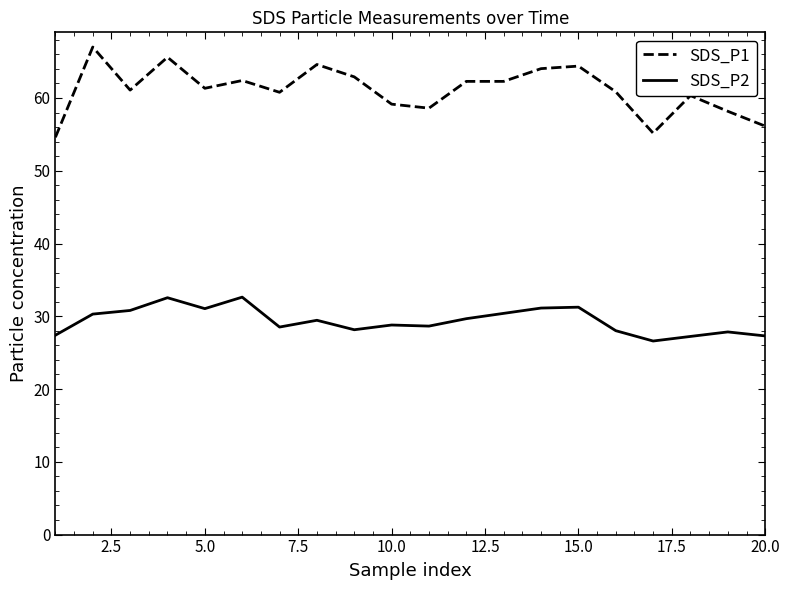

Rank the series by their maximum value, from lowest to highest.

SDS_P2, SDS_P1